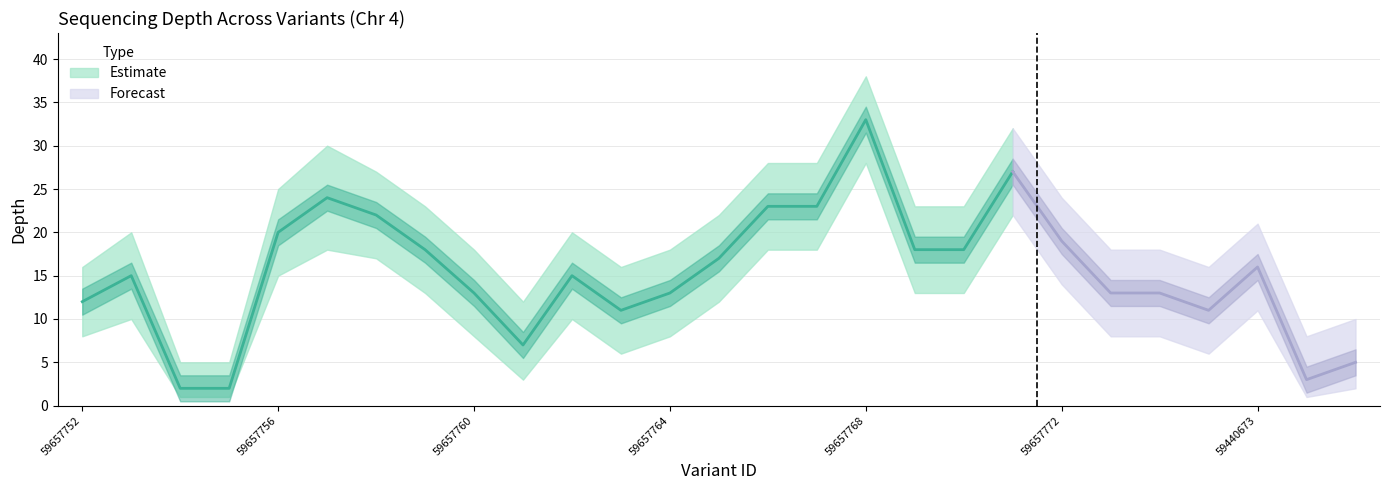

Reading left to right, extract all data points from this chart.

depth: 12	15	2	2	20	24	22	18	13	7	15	11	13	17	23	23	33	18	18	27	19	13	13	11	16	3	5
depth_upper: 16	20	5	5	25	30	27	23	18	12	20	16	18	22	28	28	38	23	23	32	24	18	18	16	21	8	10
depth_lower: 8	10	1	1	15	18	17	13	8	3	10	6	8	12	18	18	28	13	13	22	14	8	8	6	11	1	2